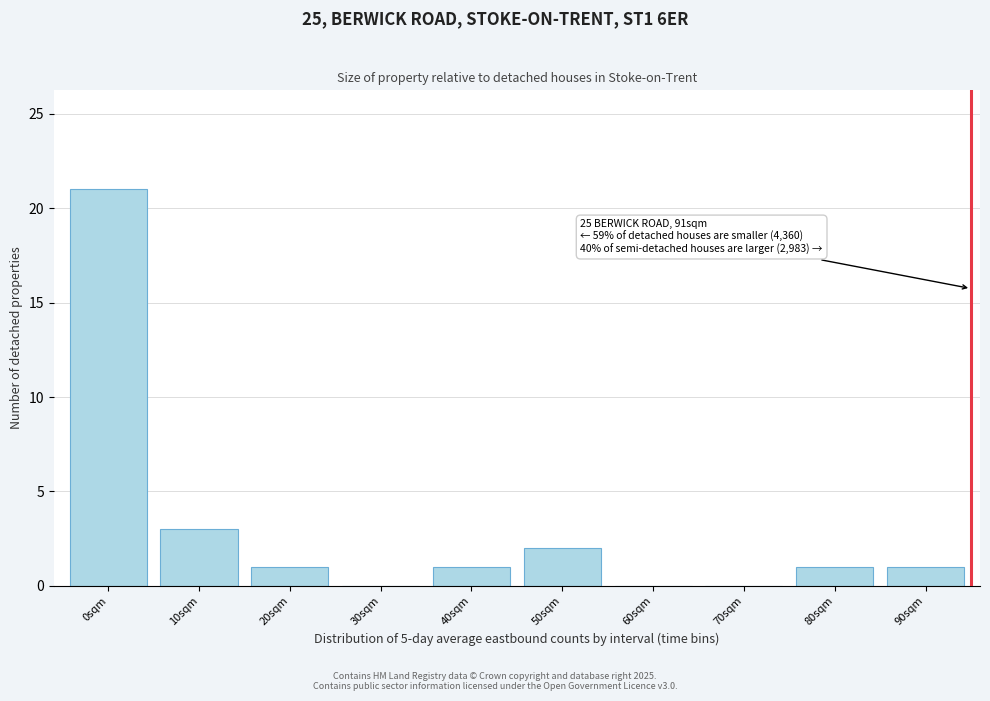

Reading left to right, what are all the values shown in this chart?

0sqm=21	10sqm=3	20sqm=1	30sqm=0	40sqm=1	50sqm=2	60sqm=0	70sqm=0	80sqm=1	90sqm=1